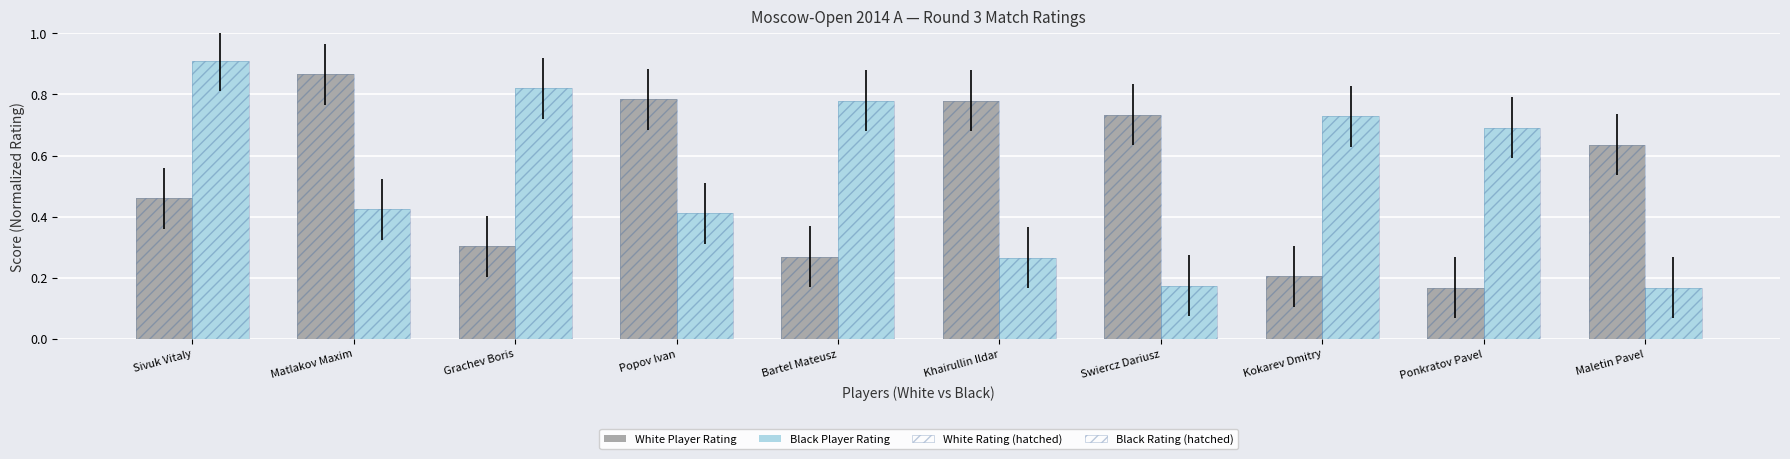

Does the chart contain any negative values?

No